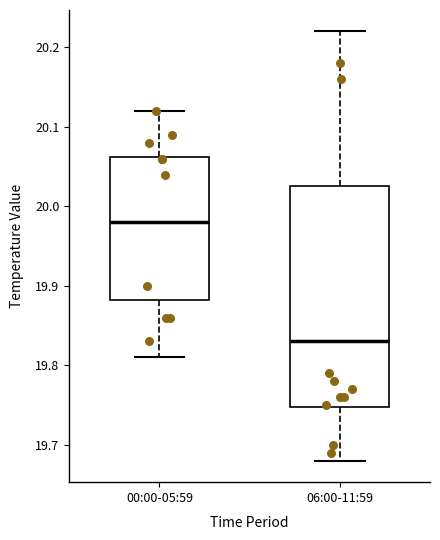

Where is the lower edge of the box for 06:00-11:59 on the y-axis? The values are not printed on the chart, so give them approximately, as read against the axis.

19.75